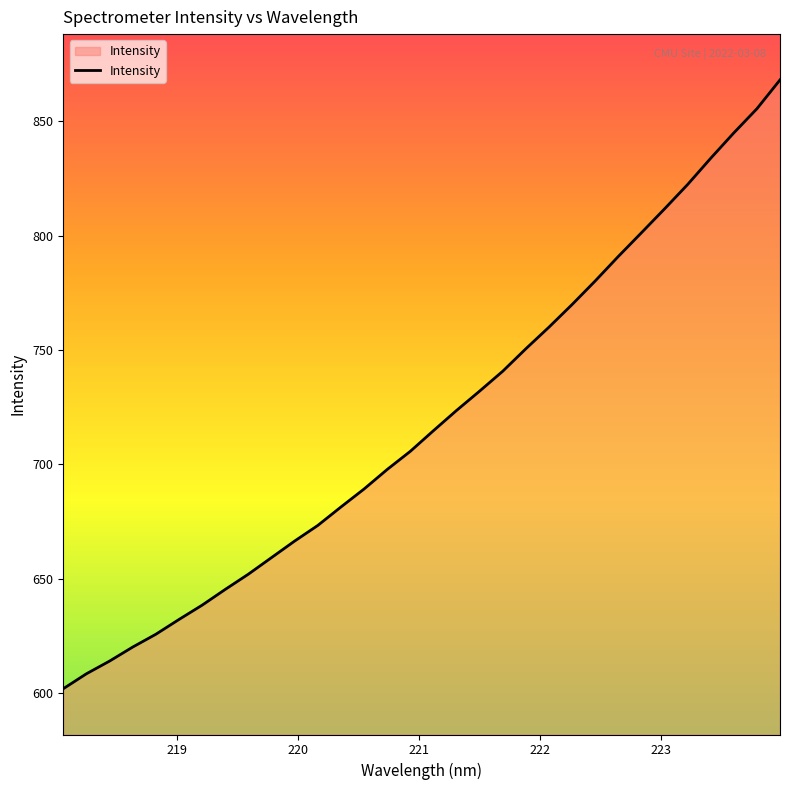

What is the difference between the maximum and minimum values?

266.0